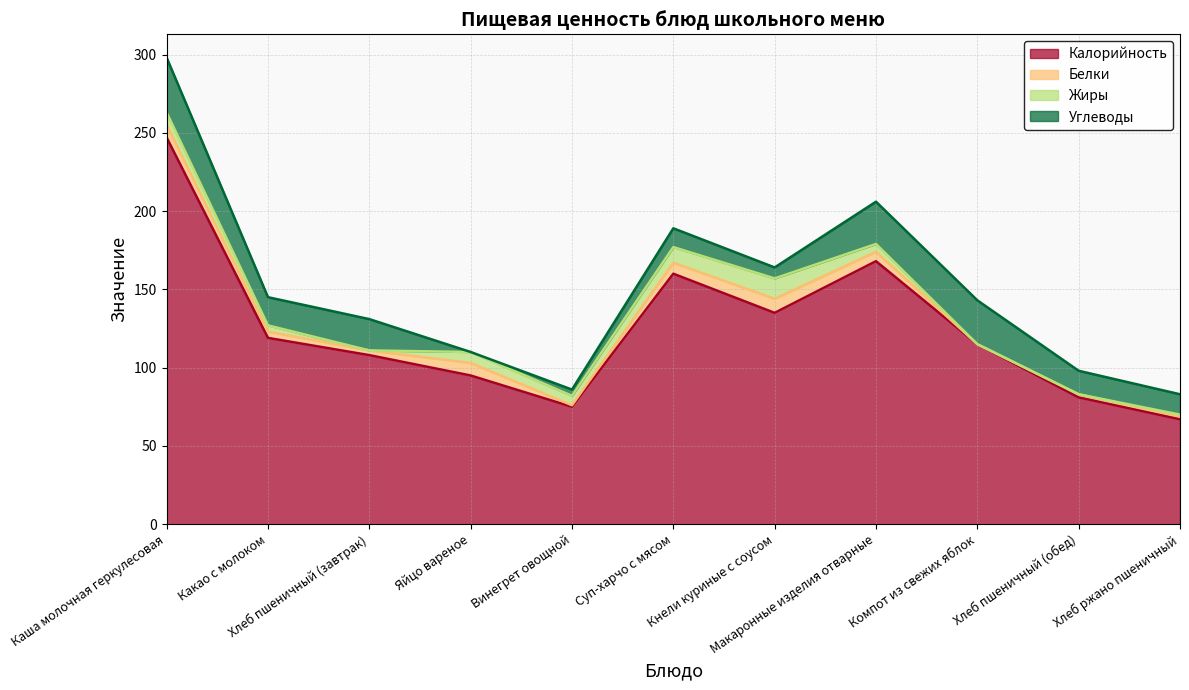

Rank the series by their maximum value, from highest to lowest.

Калорийность, Углеводы, Жиры, Белки